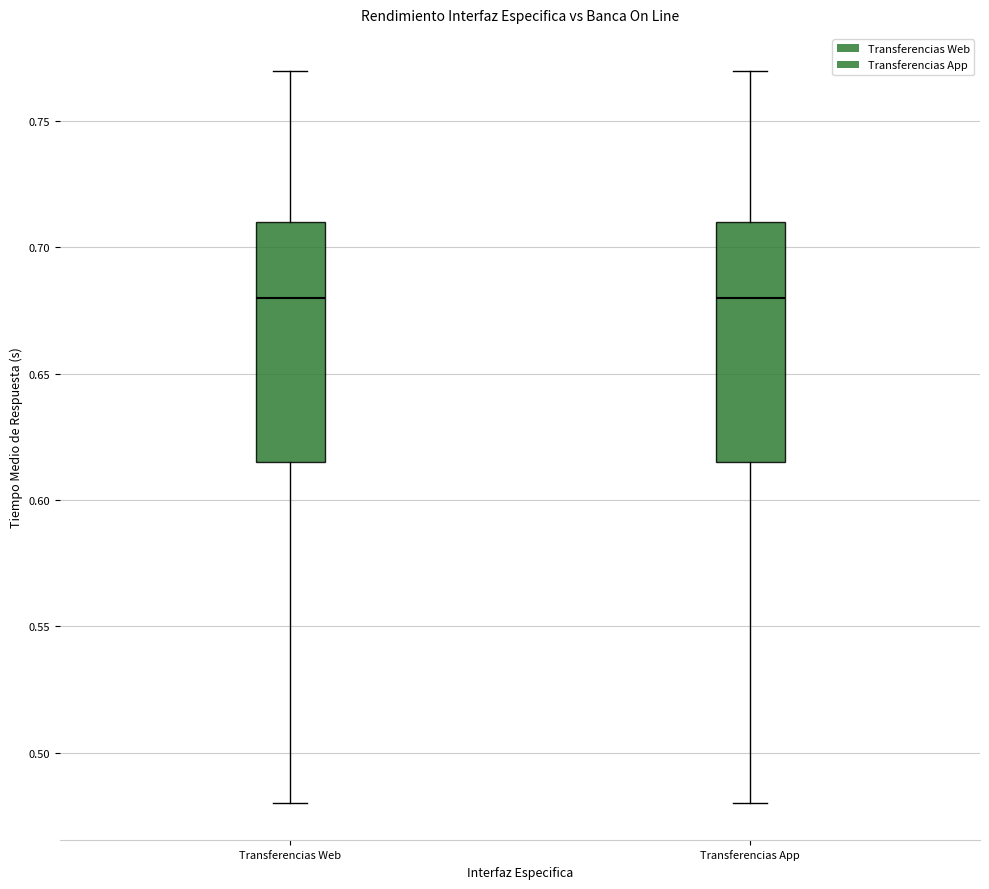

Reading left to right, read every box against the y-axis: the position of its median line, the range the box covers, and the ends of its whiskers. The values are not printed on the chart, so give them approximately, as read against the axis.

Transferencias Web: median 0.680, box 0.615 to 0.710, whiskers 0.480 to 0.770
Transferencias App: median 0.680, box 0.615 to 0.710, whiskers 0.480 to 0.770